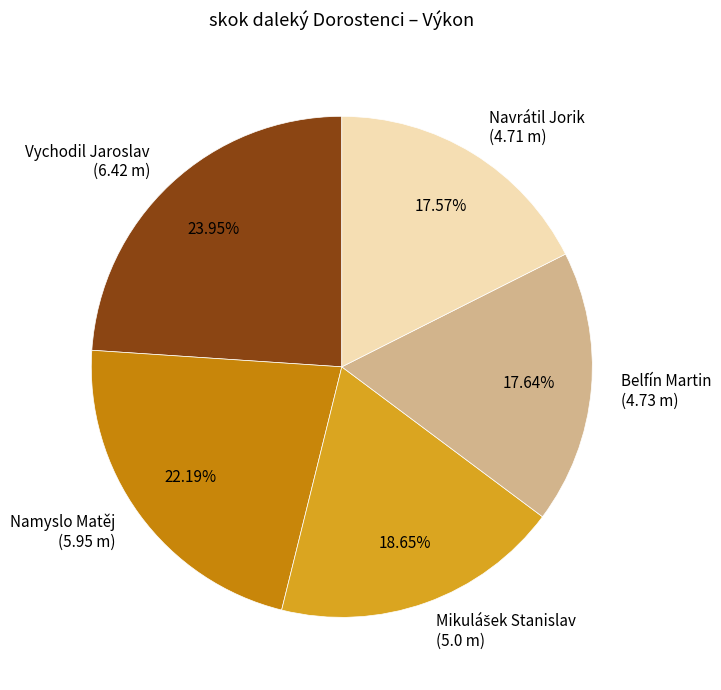

To the nearest percent, what portion does Belfín Martin represent?

18%